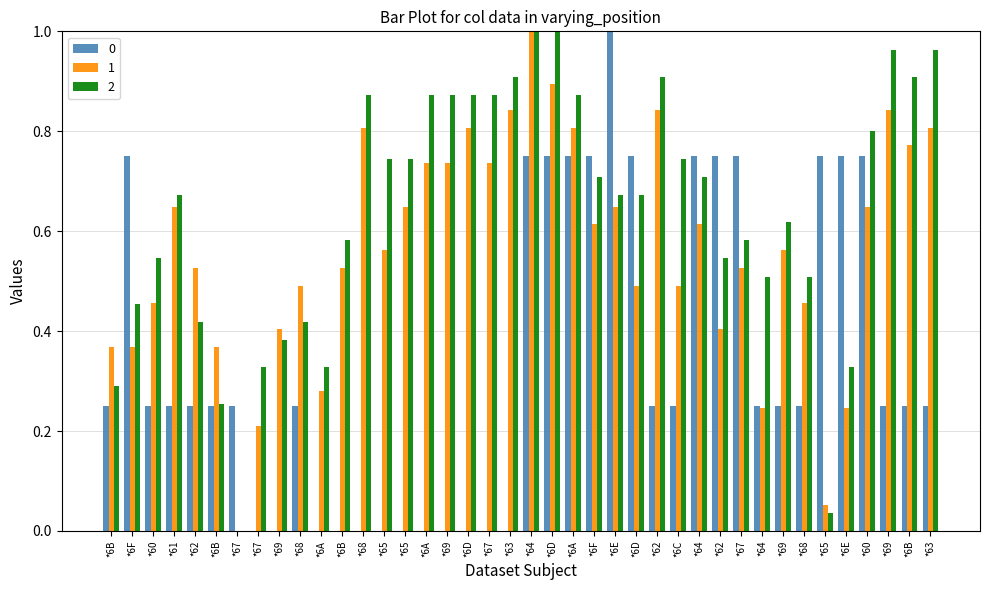

How many groups of bars are there?

40